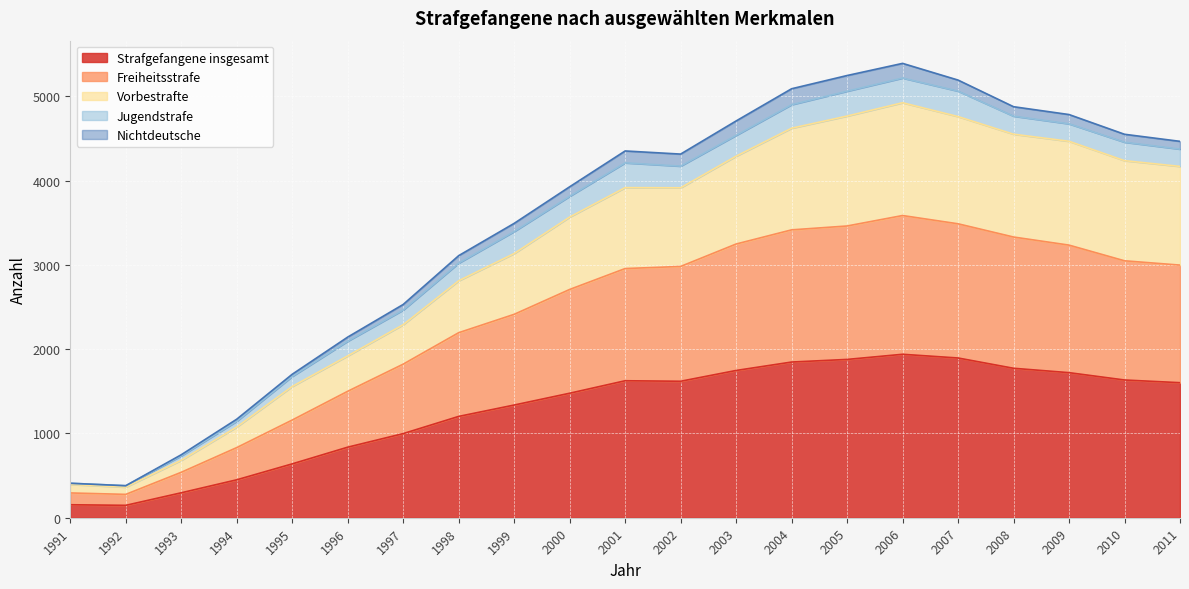

What is the highest value of the Strafgefangene insgesamt series?

1939